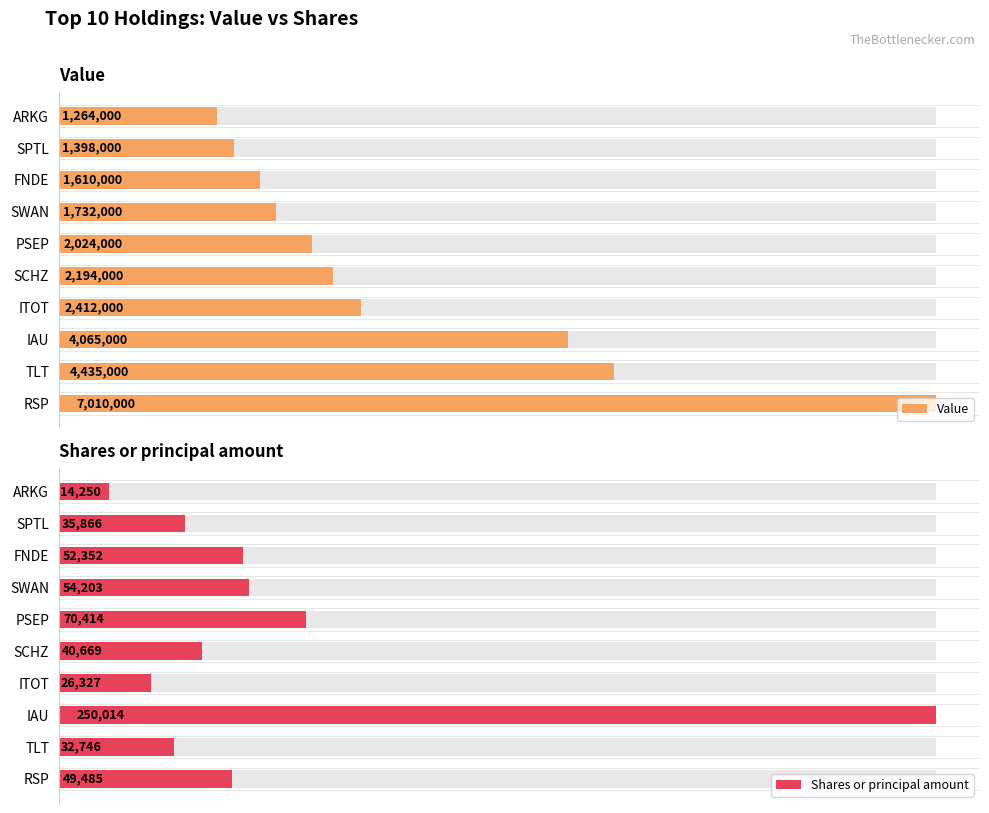

Which series changed the most between IAU and SCHZ?

Value